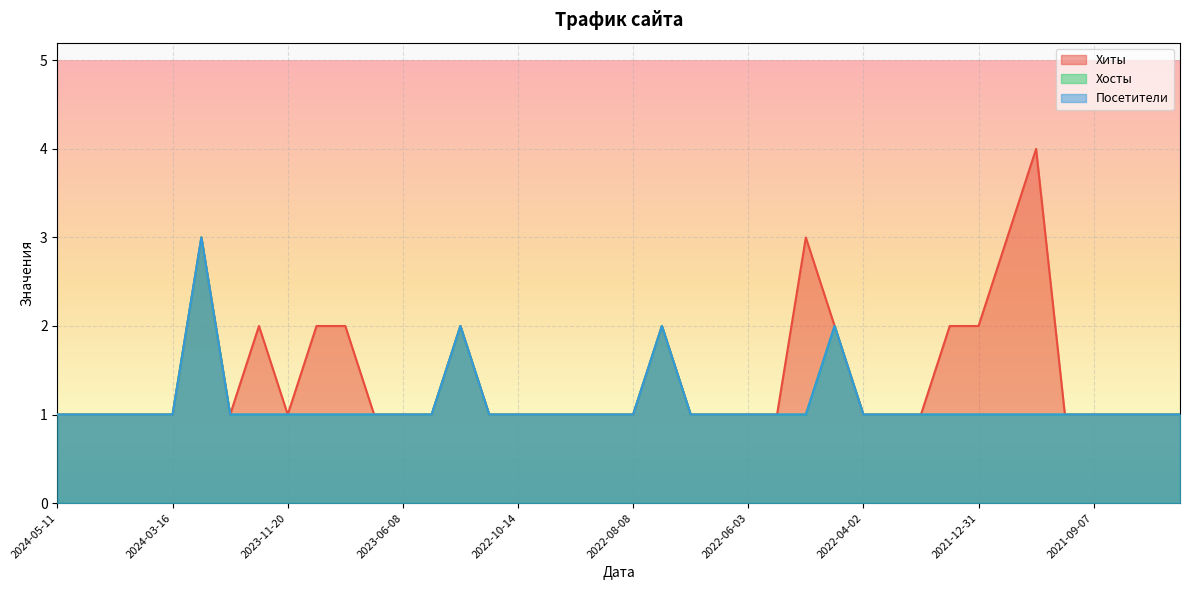

True or false: Хиты and Хосты cross at least once.

False